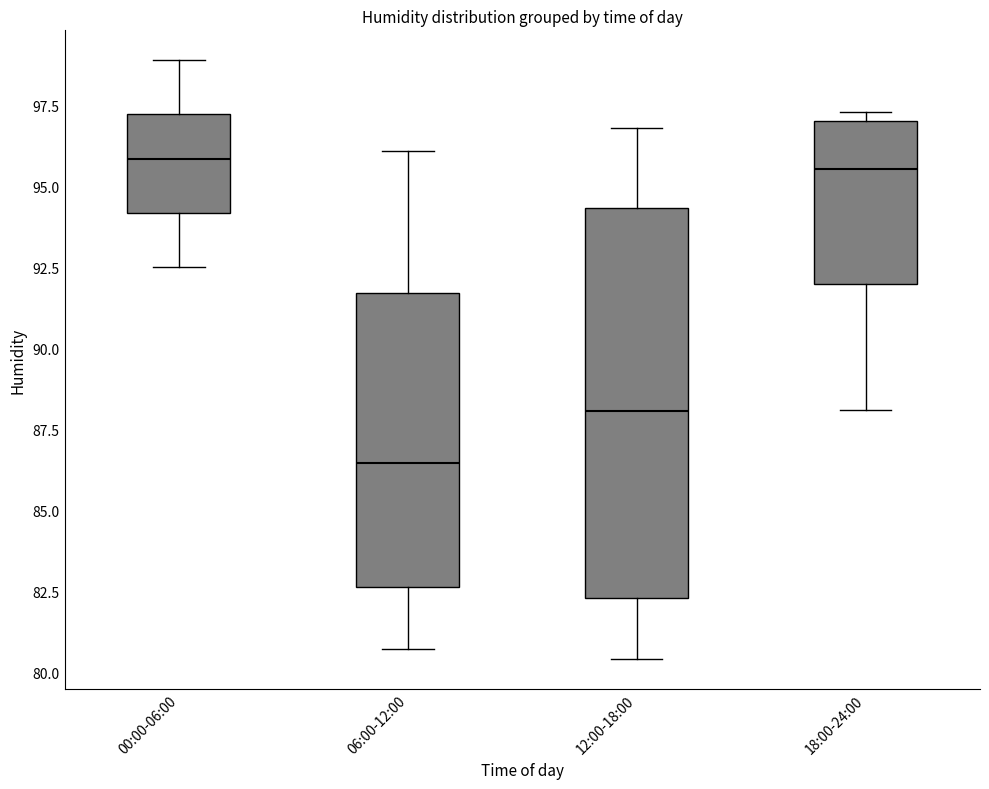

Which box has the lowest median line?

06:00-12:00